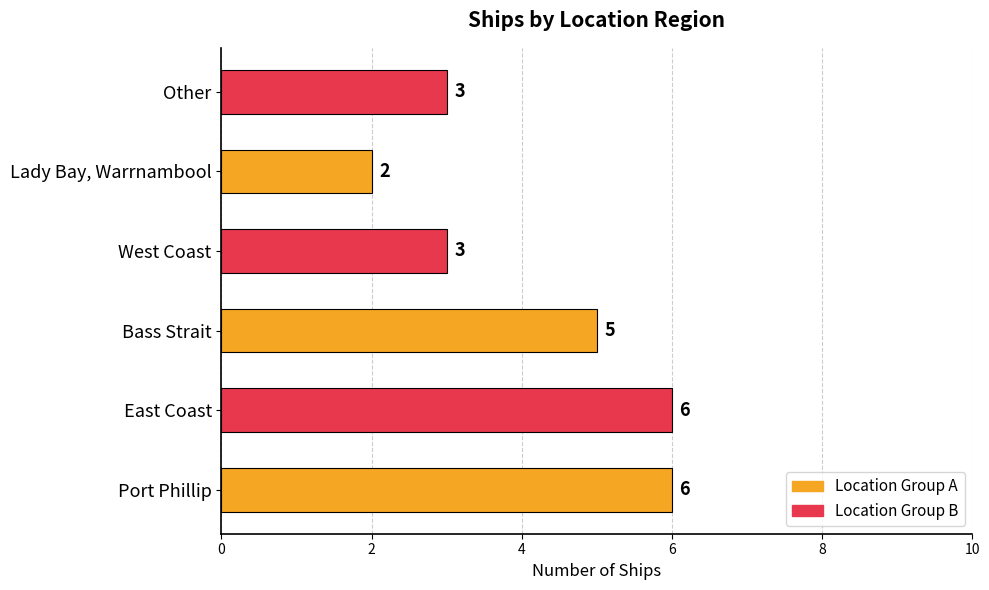

Are the bars horizontal?

Yes